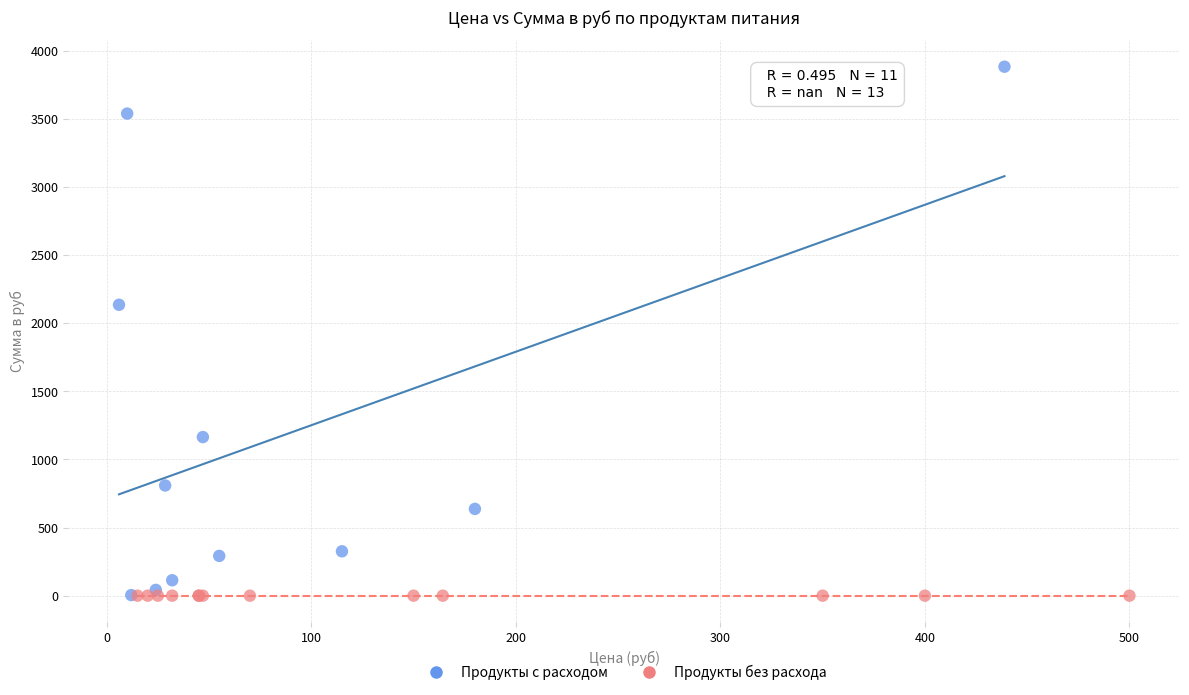

Which series reaches the maximum Y coordinate?

Продукты с расходом